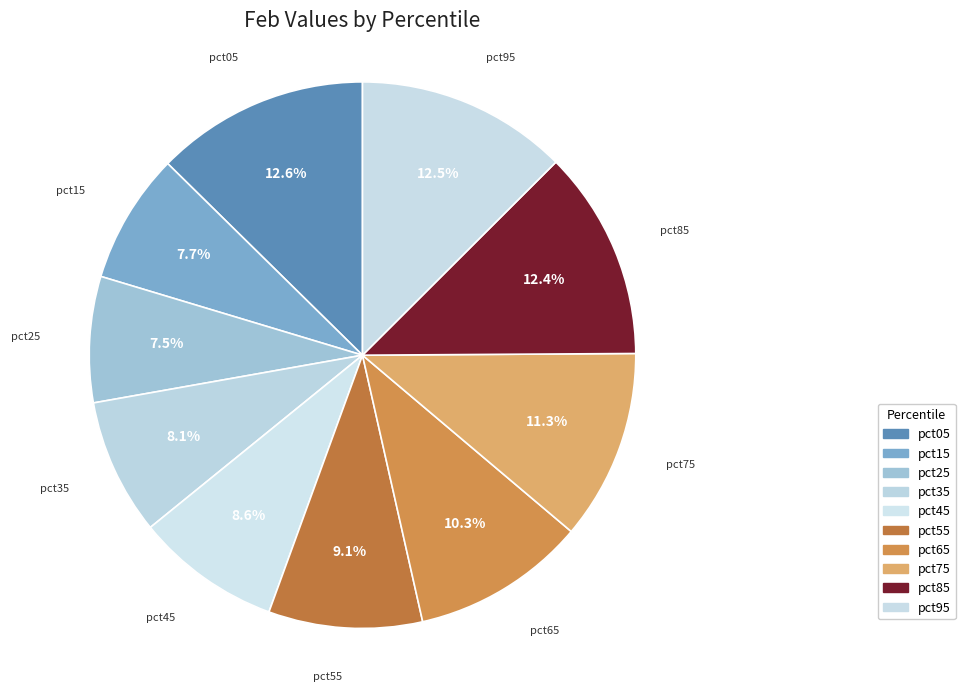

What percentage is the pct55 slice, to the nearest percent?

9%